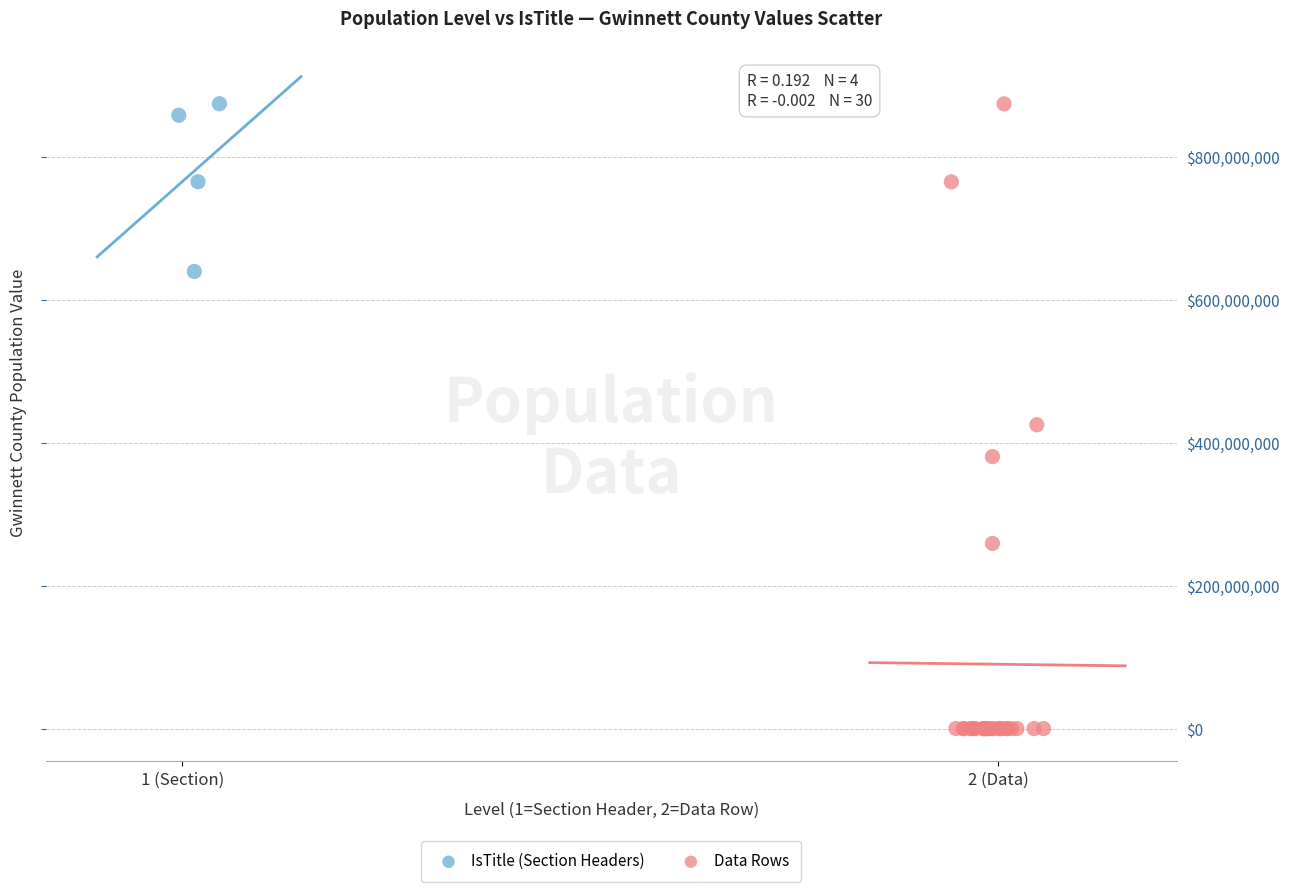

Which series contains the lowest Y value?

Data Rows